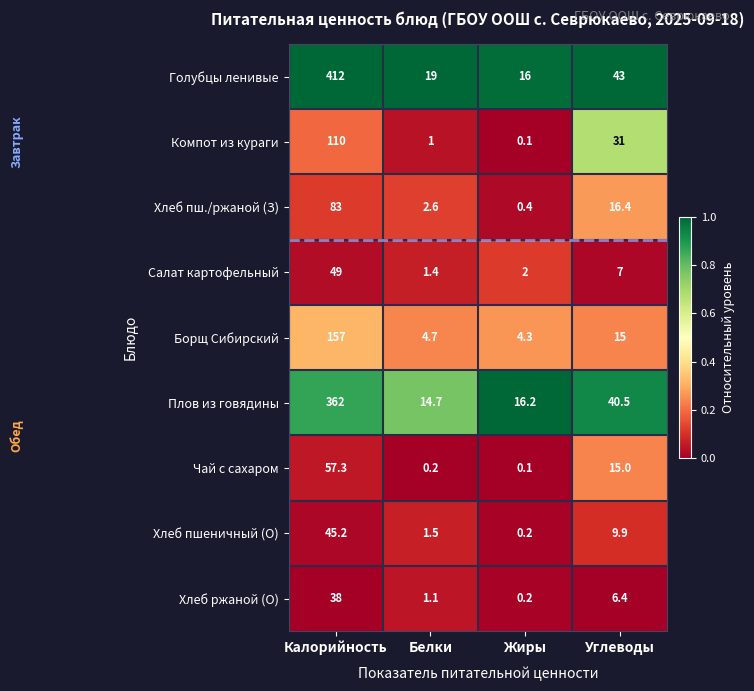

Where is Плов из говядины nearest to the value 188?

Углеводы